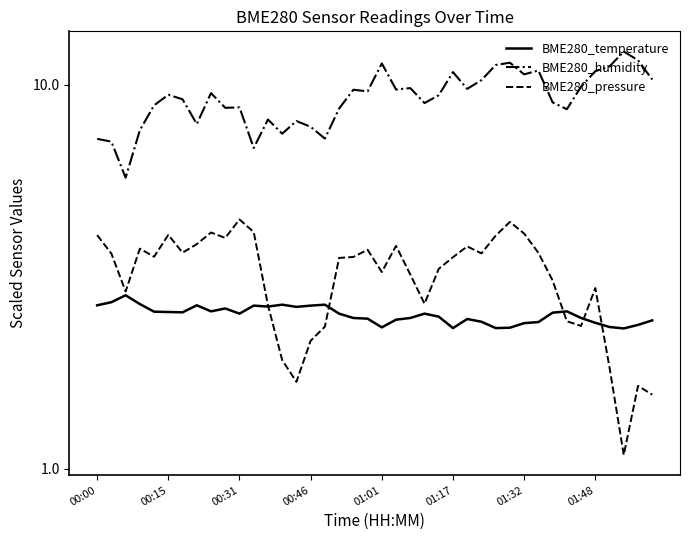

True or false: BME280_pressure and BME280_humidity intersect in this chart.

False